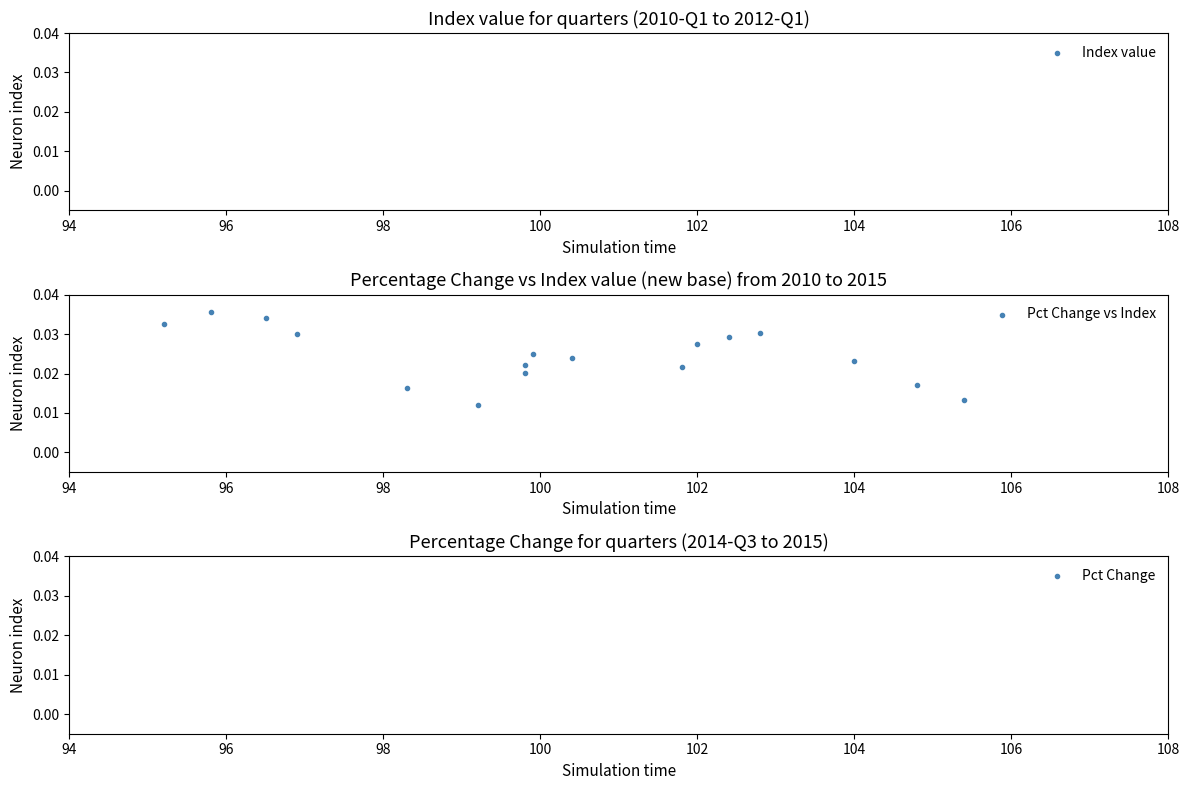

What is the range of X values (max minus min)?

10.2